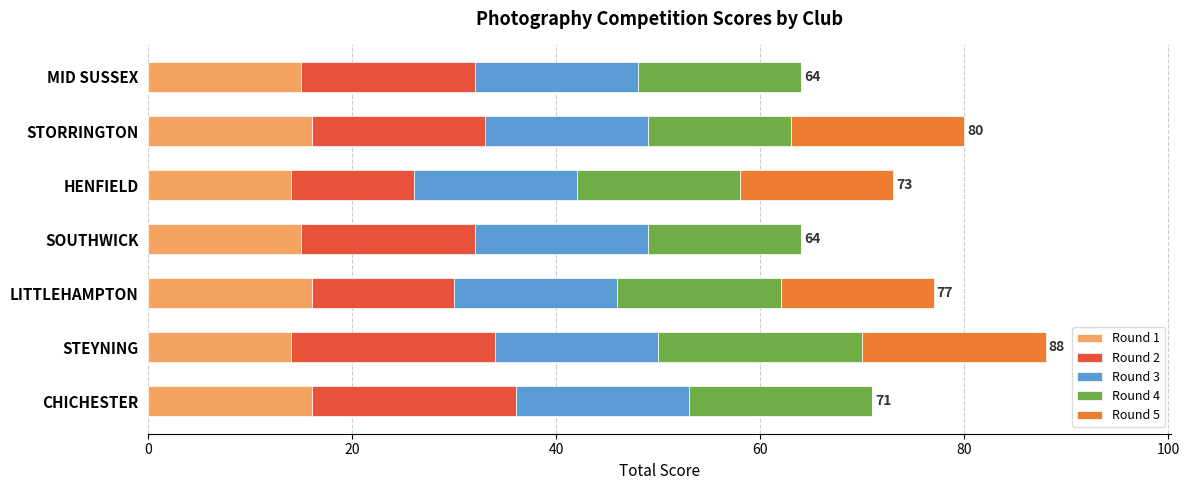

What are all the series names shown in the legend?

Round 1, Round 2, Round 3, Round 4, Round 5